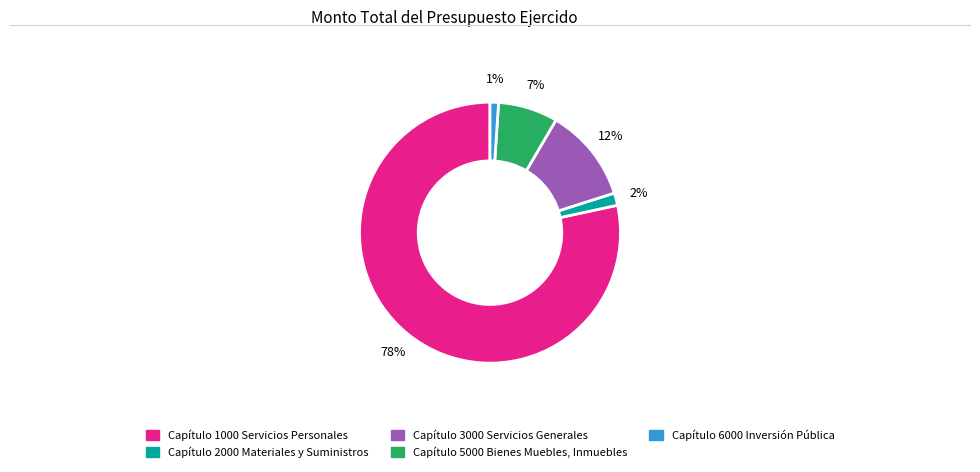

Is the sum of Capítulo 6000 Inversión Pública and Capítulo 2000 Materiales y Suministros greater than half?

No